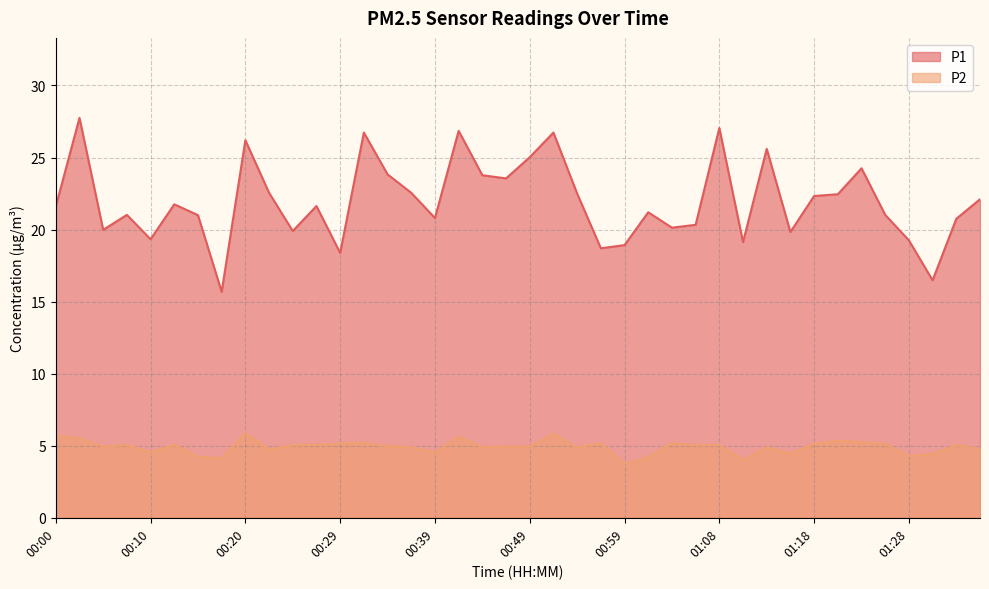

Reading right to left, what are all the values shown in this chart?

P1: 01:35=22.1	01:33=20.8	01:30=16.5	01:28=19.2	01:25=21.0	01:23=24.2	01:21=22.4	01:18=22.3	01:16=19.8	01:13=25.6	01:11=19.1	01:08=27.1	01:06=20.3	01:03=20.1	01:01=21.2	00:59=18.9	00:56=18.7	00:54=22.5	00:51=26.7	00:49=25.0	00:46=23.6	00:44=23.8	00:41=26.9	00:39=20.8	00:37=22.6	00:34=23.8	00:32=26.7	00:29=18.4	00:27=21.6	00:24=19.9	00:22=22.6	00:20=26.2	00:17=15.7	00:15=21.0	00:12=21.8	00:10=19.3	00:07=21.0	00:05=20.0	00:03=27.8	00:00=21.6
P2: 01:35=4.8	01:33=5.0	01:30=4.4	01:28=4.3	01:25=5.1	01:23=5.2	01:21=5.3	01:18=5.1	01:16=4.5	01:13=4.9	01:11=4.0	01:08=5.0	01:06=5.0	01:03=5.2	01:01=4.2	00:59=3.8	00:56=5.2	00:54=4.9	00:51=5.8	00:49=4.9	00:46=4.9	00:44=4.9	00:41=5.6	00:39=4.5	00:37=4.9	00:34=5.0	00:32=5.2	00:29=5.2	00:27=5.0	00:24=5.0	00:22=4.8	00:20=5.8	00:17=4.1	00:15=4.2	00:12=5.1	00:10=4.5	00:07=5.0	00:05=5.0	00:03=5.5	00:00=5.7